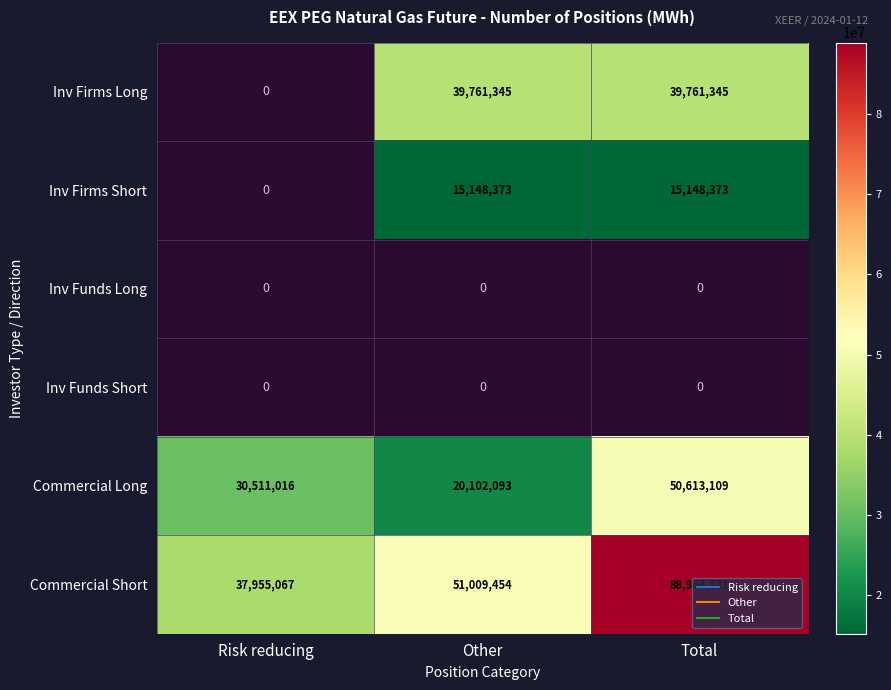

The Inv Firms Short series shows 15148373.0 at Total. True or false?

True